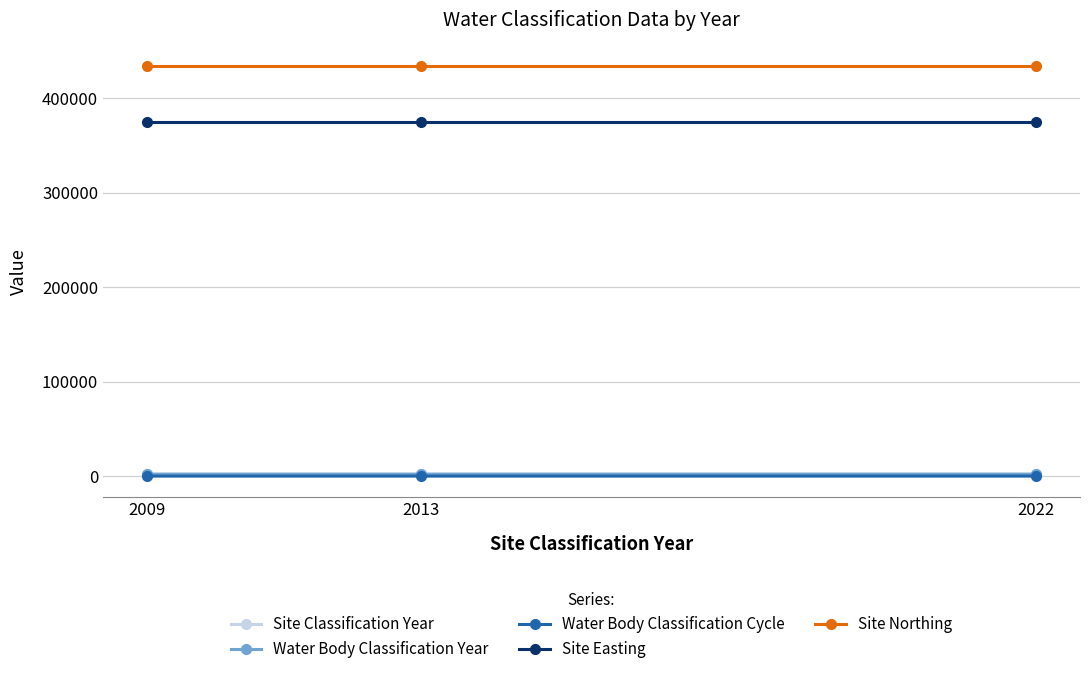

Which series has the largest range (max minus min)?

Site Classification Year